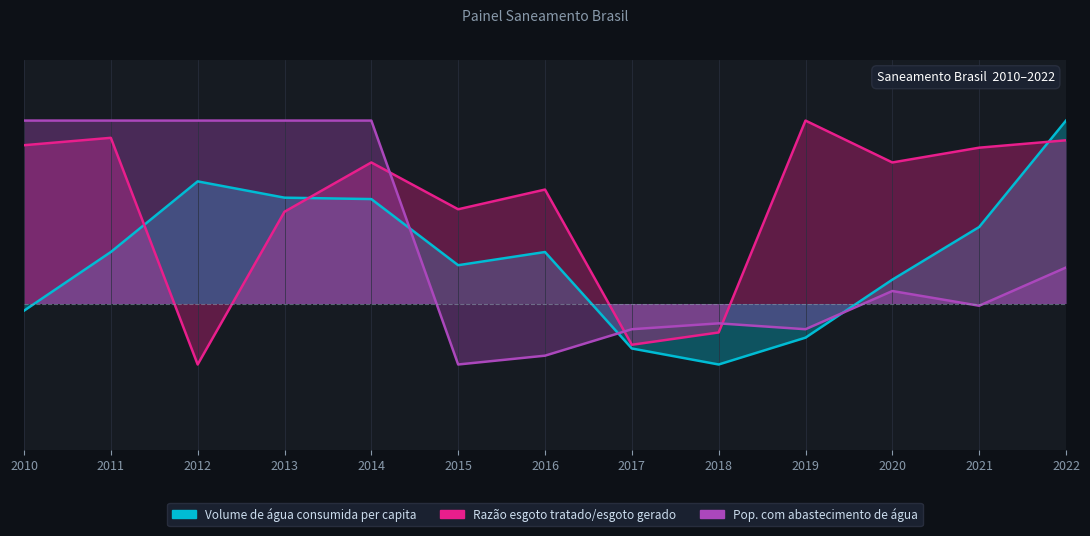

After their last crossing, which series has the higher values: Pop. com abastecimento de água or Razão esgoto tratado/esgoto gerado?

Razão esgoto tratado/esgoto gerado